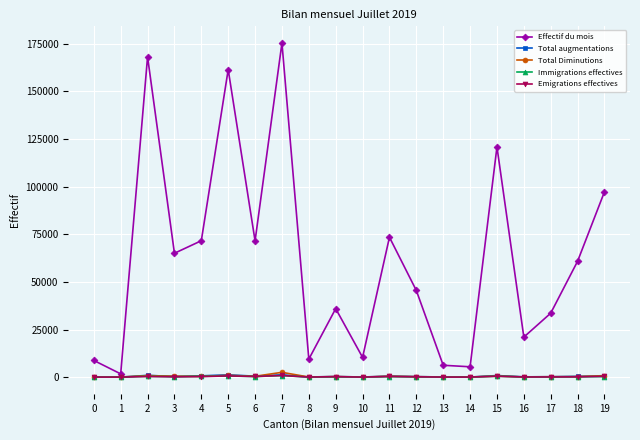

Where does the Effectif du mois series first go above 60854?

2